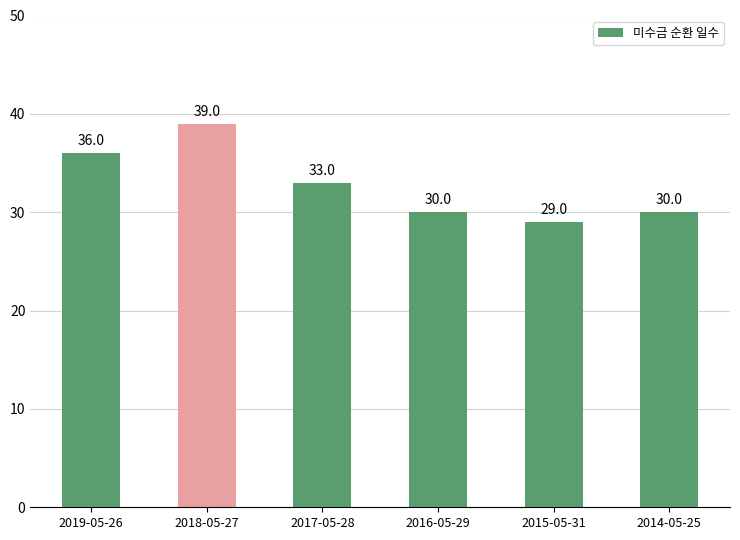

How many bars are there in total?

6